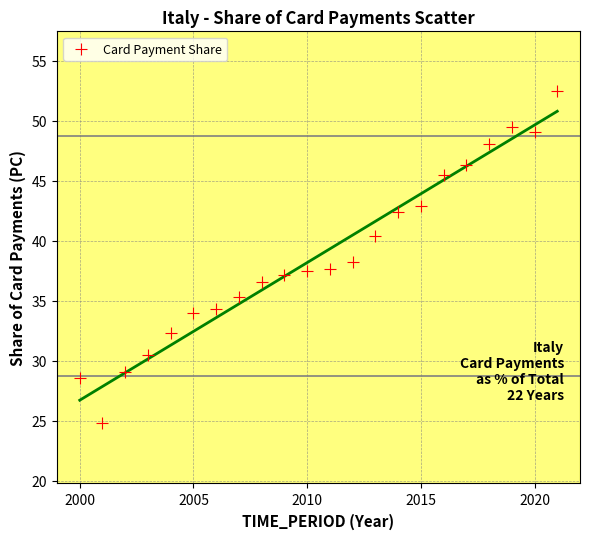

What is the range of Y values (max minus min)?

27.7